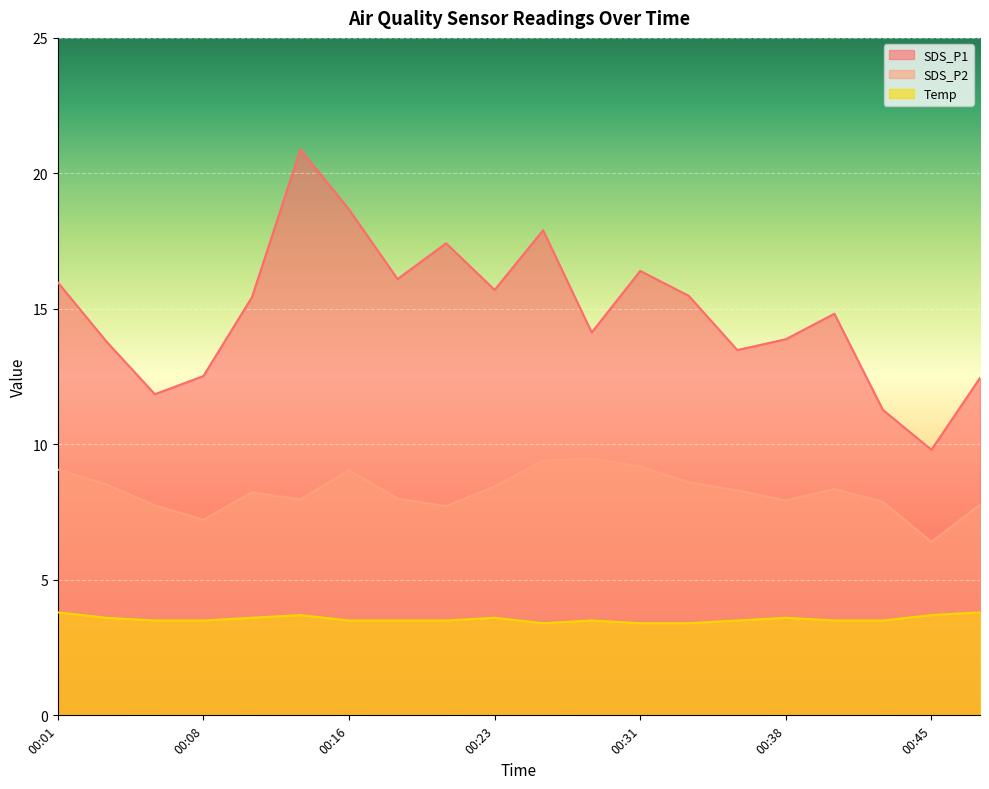

Where does the SDS_P1 series first go above 15?

00:01